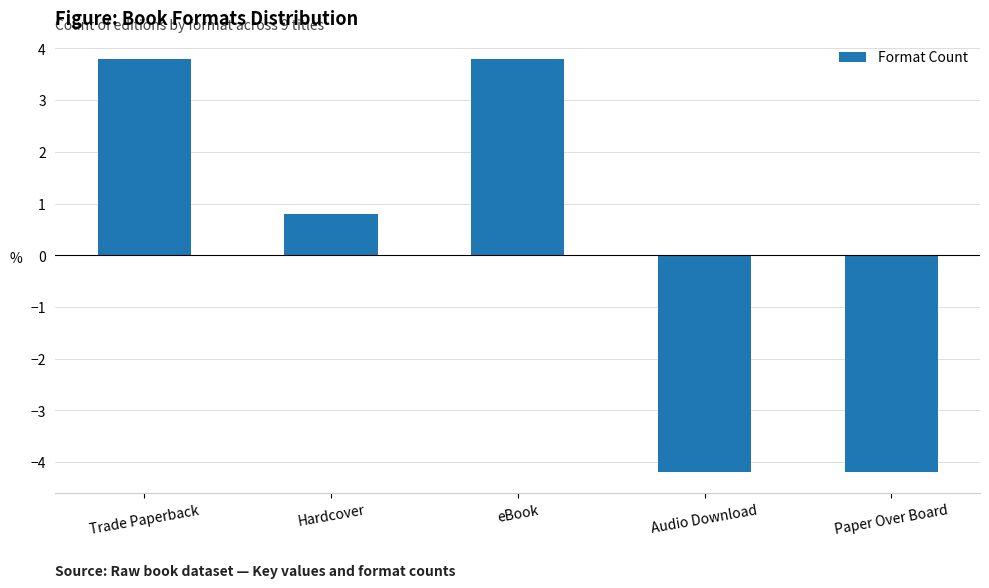

What position from the left is Hardcover?

2